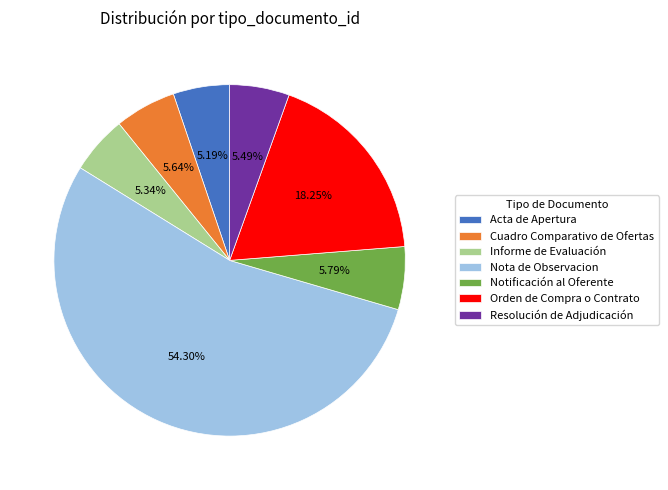

Between Nota de Observacion and Resolución de Adjudicación, which is larger?

Nota de Observacion